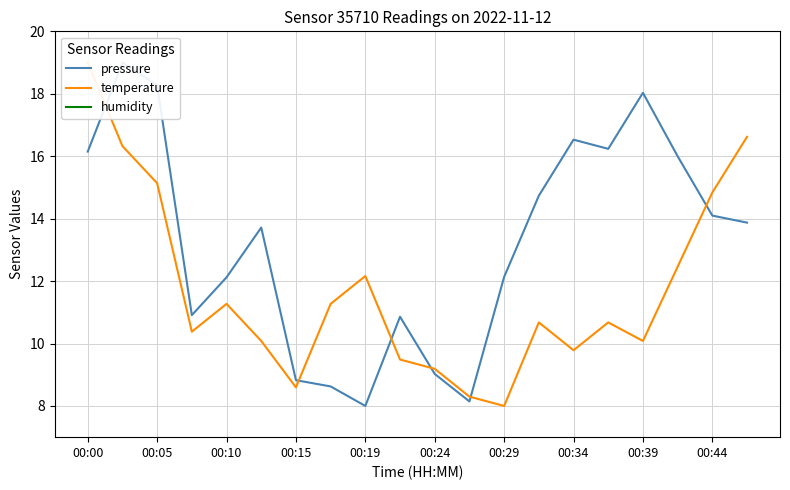

The humidity series shows 79.8 at 00:10. True or false?

False